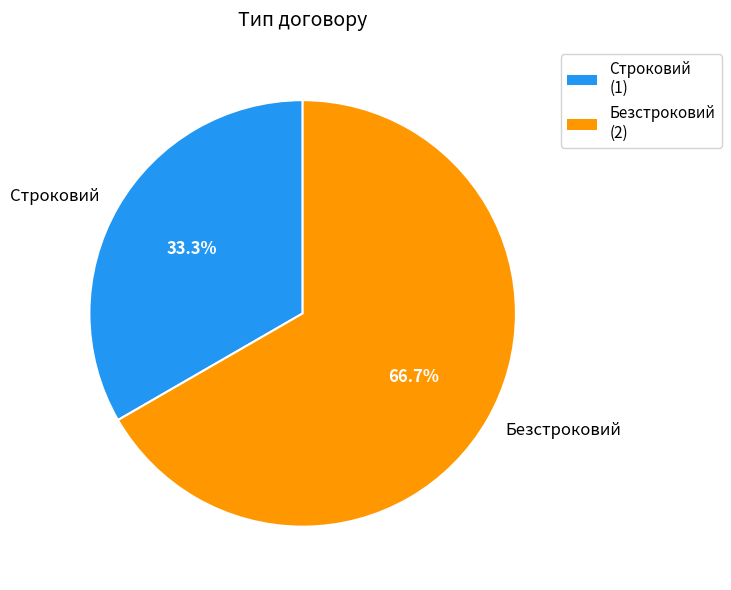

Rank the categories by value from lowest to highest.

Строковий, Безстроковий